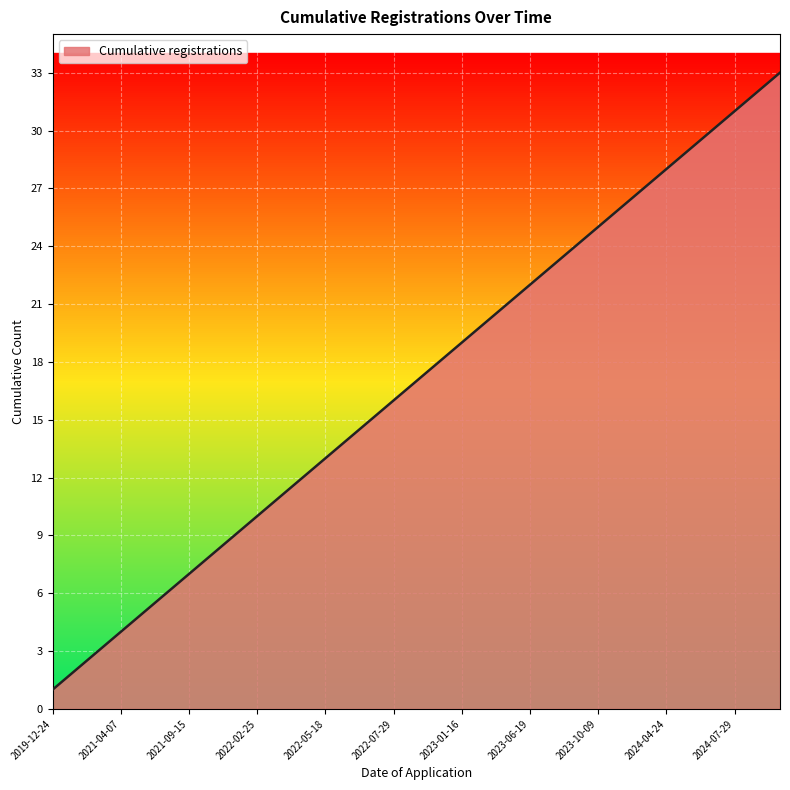

What is the greatest value displayed?

33